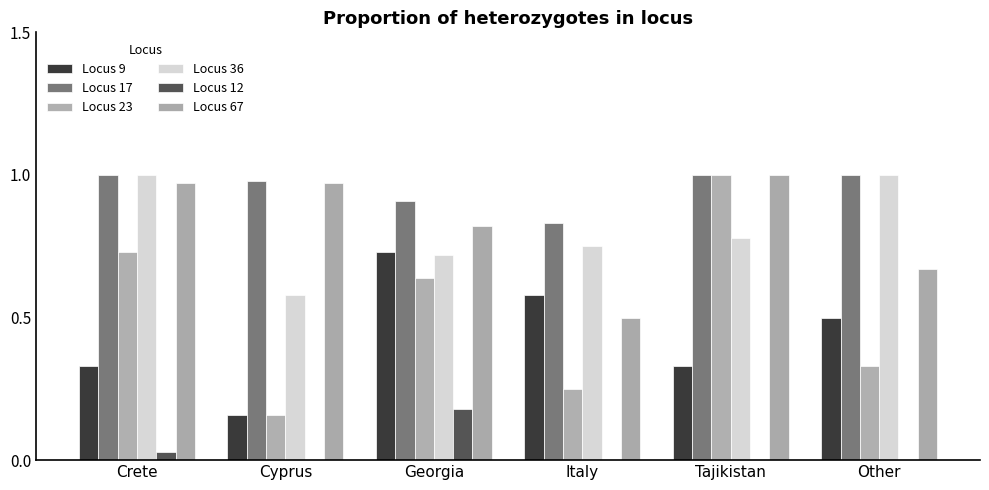

Count the number of data series in this chart.

6